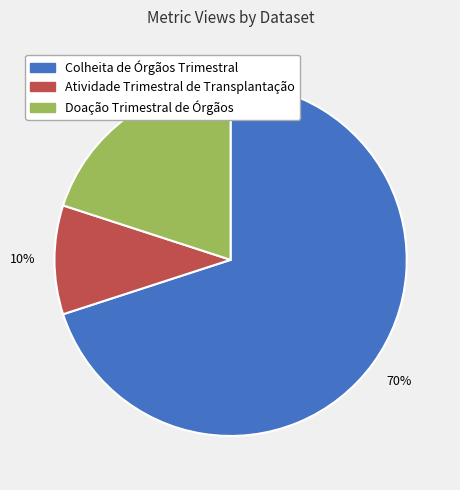

To the nearest percent, what is the difference between the largest and smallest slice percentages?

60%